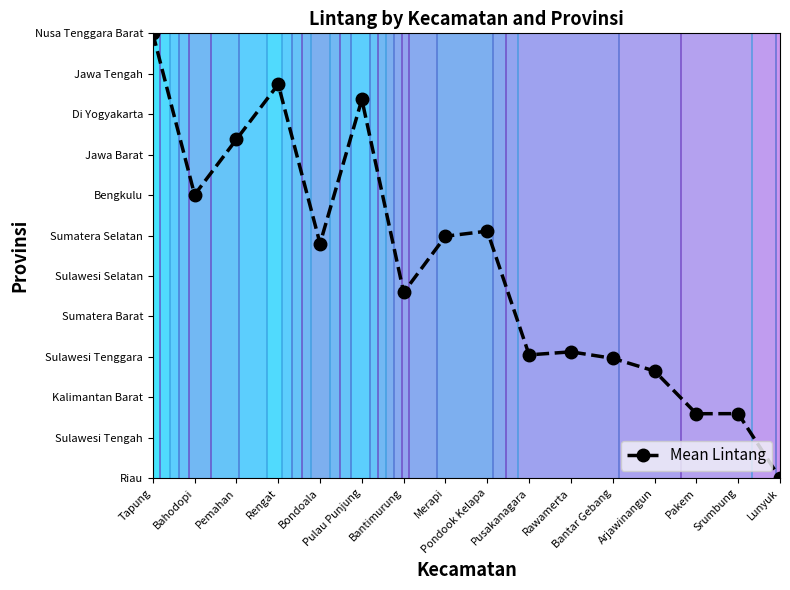

What is the maximum value shown in the chart?

11.0